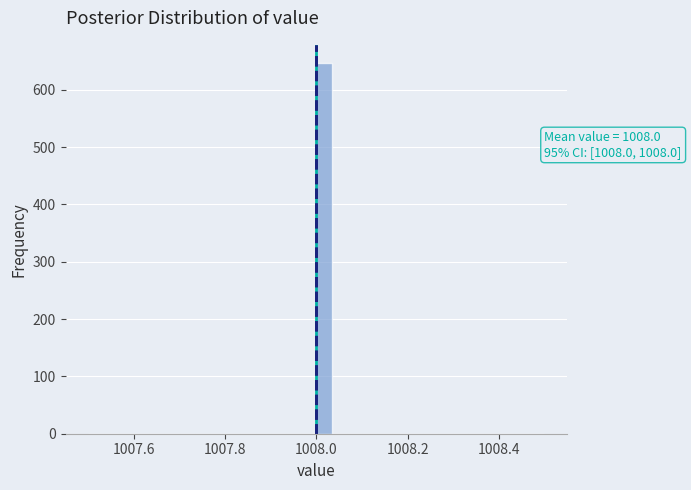

Read against the x-axis, roughly where is the centre of the tallest bar?

1008.02